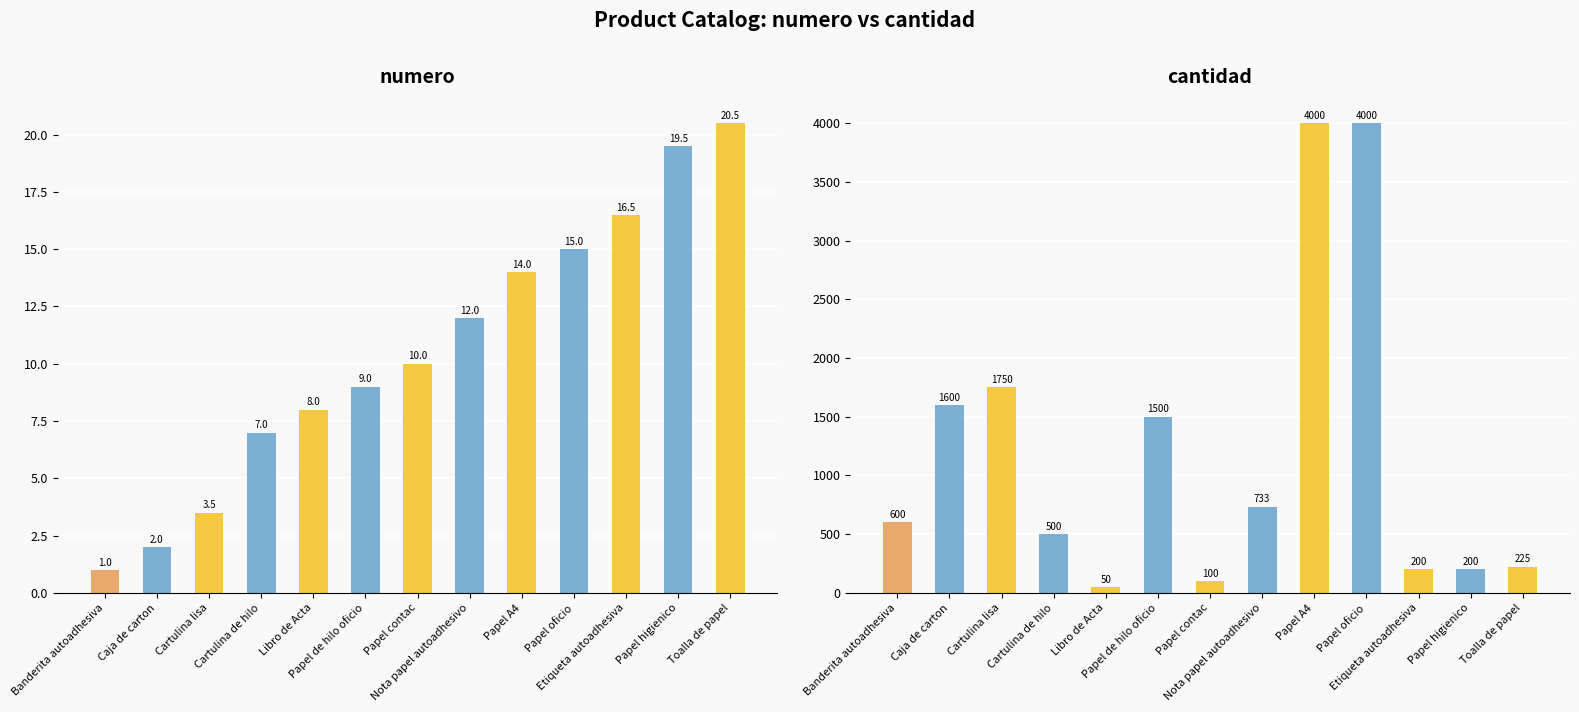

What is the sum of the numero values at Etiqueta autoadhesiva and Papel de hilo oficio?

25.5